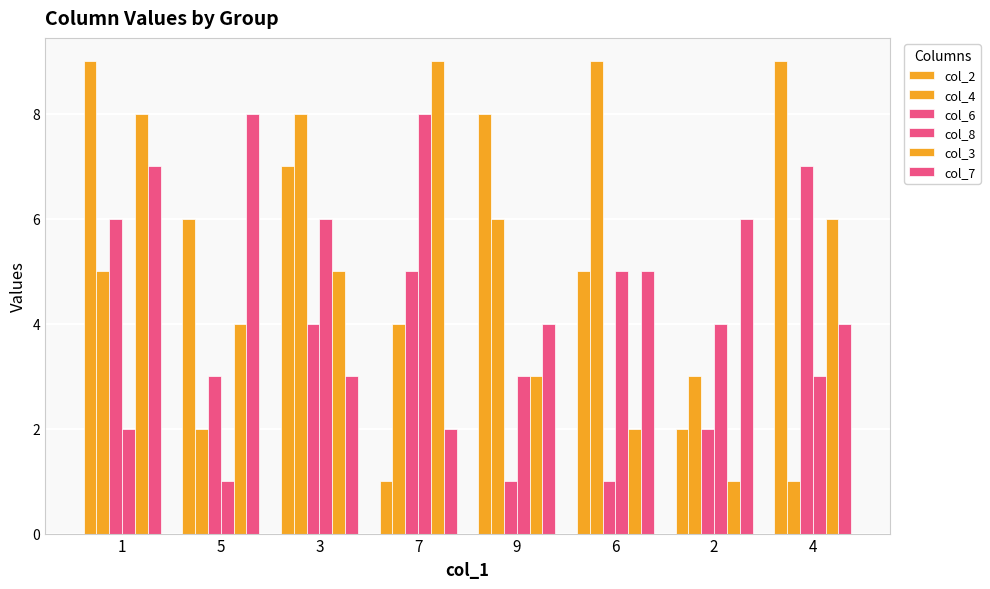

How many bars are there in total?

48